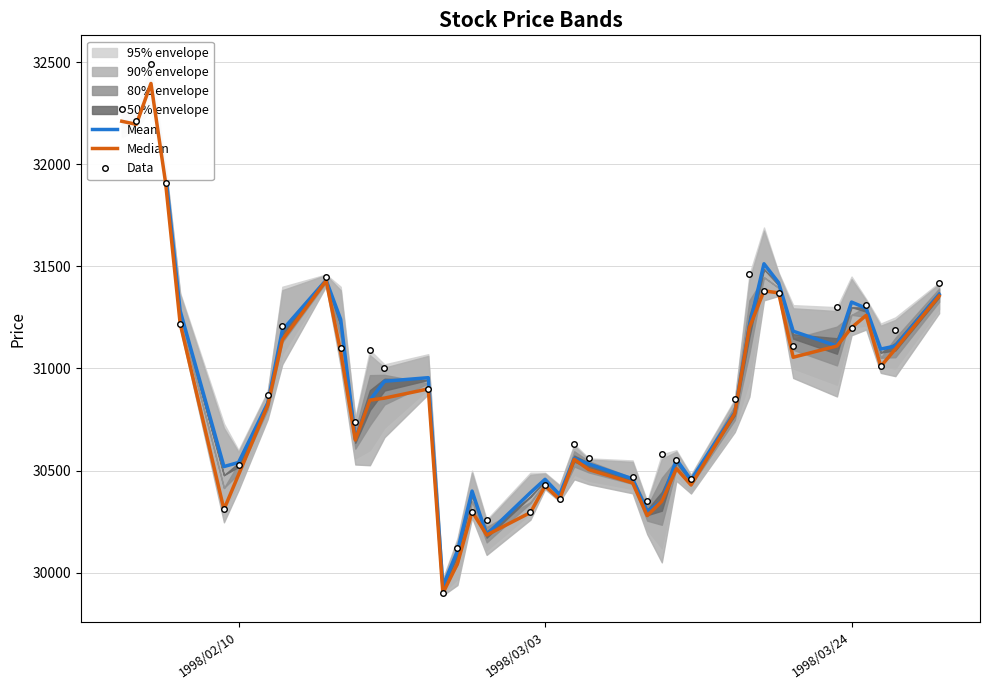

True or false: Median has more than 2 interior local peaks.

True